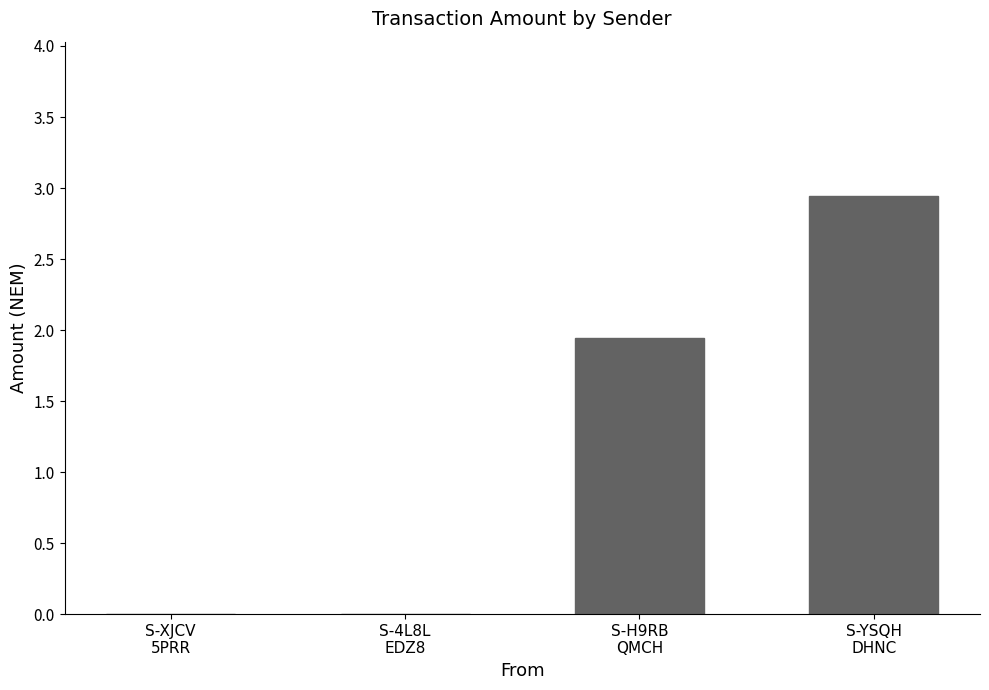

Does the chart contain stacked bars?

No